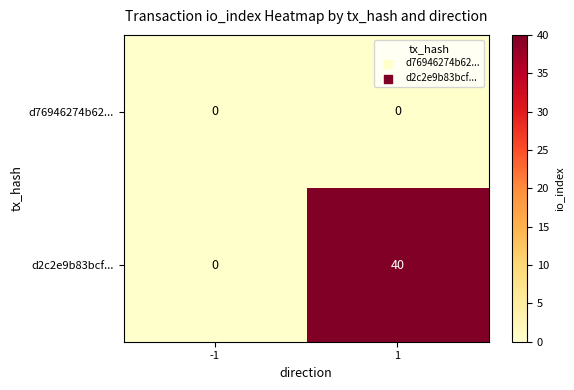

Reading left to right, list all the values displayed in this chart.

d76946274b62...: 0	0
d2c2e9b83bcf...: 0	40